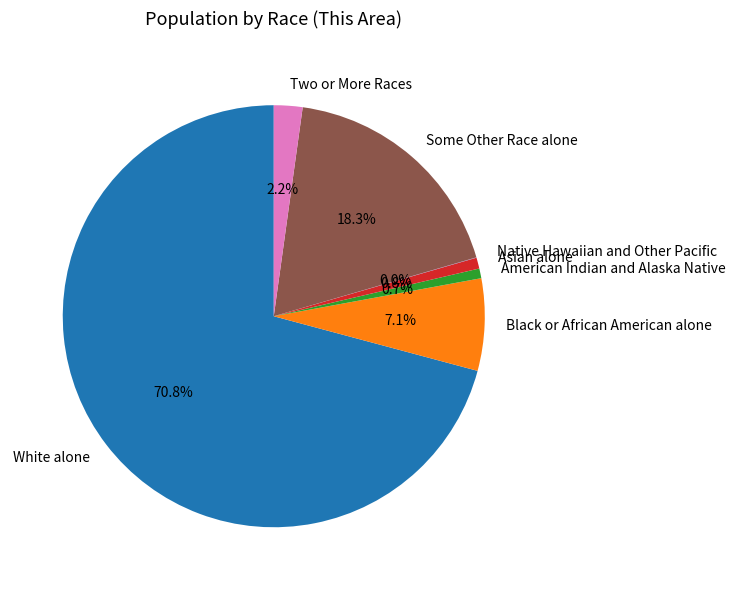

Is it true that White alone is 71% of the pie?

True